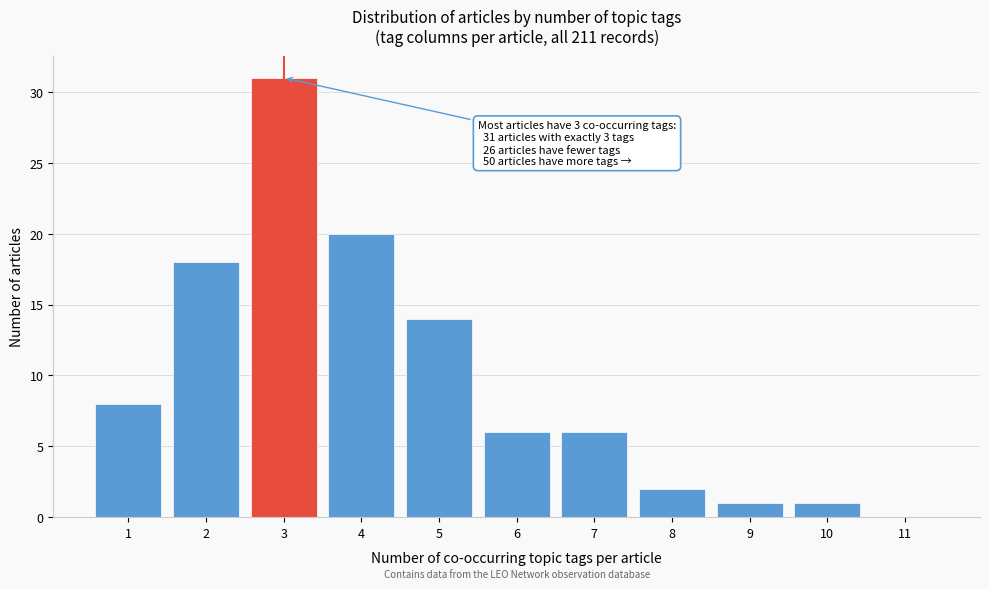

Over which range of the x-axis is the bar tallest?

2.5 to 3.5